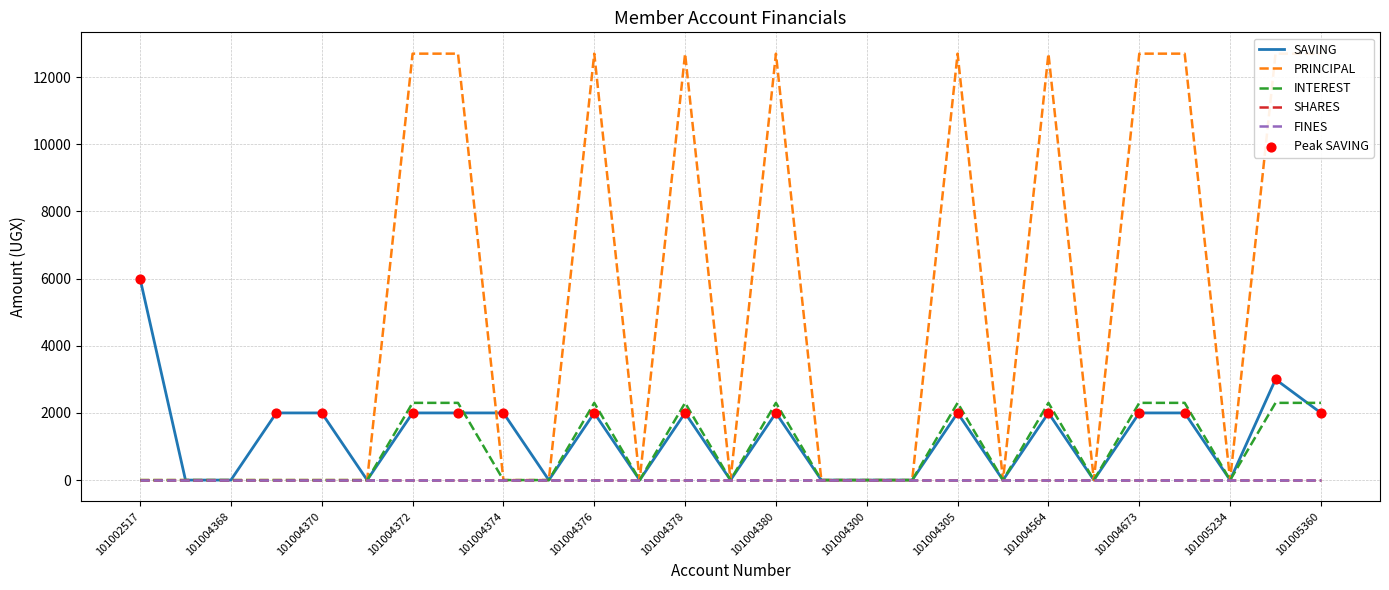

Which series reaches the minimum Y coordinate?

SAVING